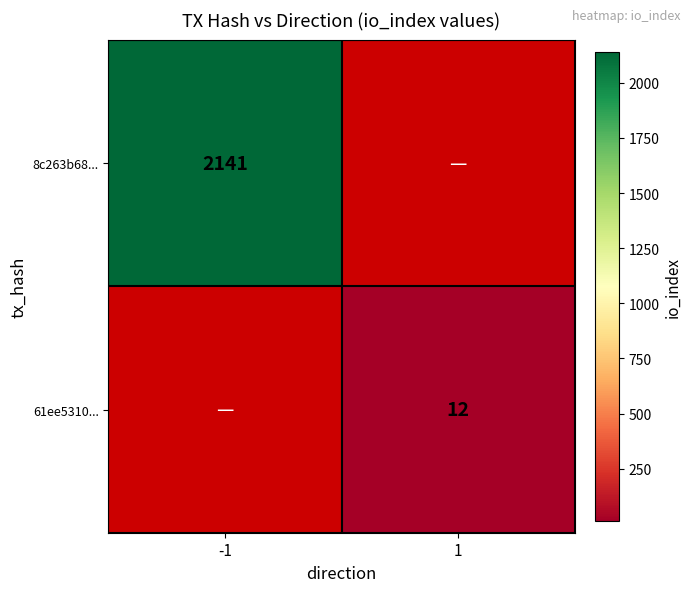

True or false: 61ee5310... has a value of 15.7 at 1.

False